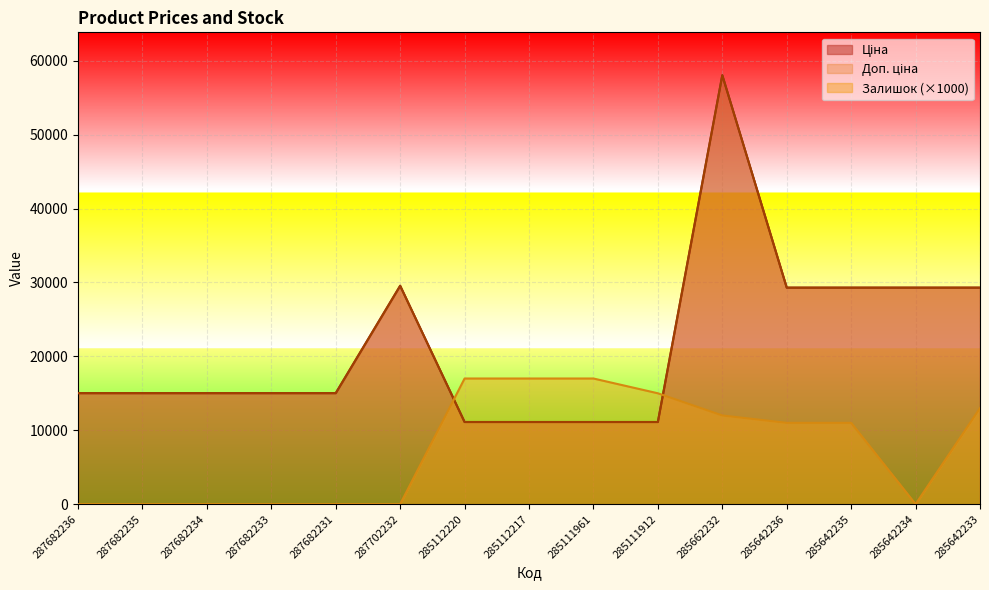

Which series has the largest total across all categories?

Ціна